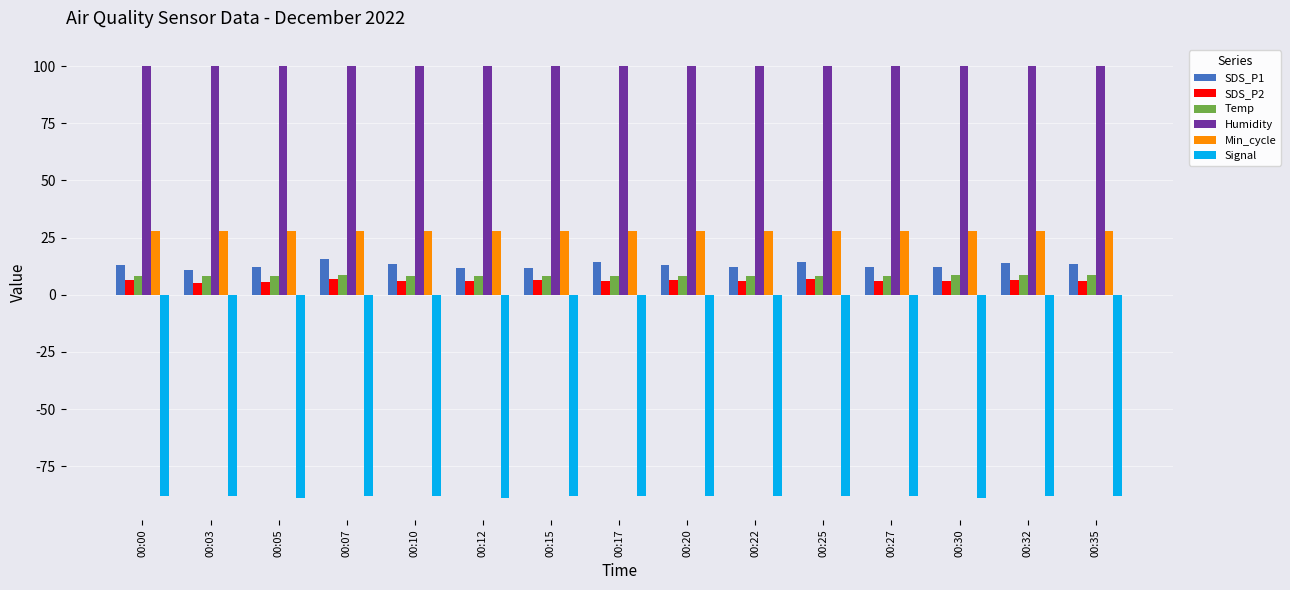

What is the maximum value for SDS_P2?

7.1